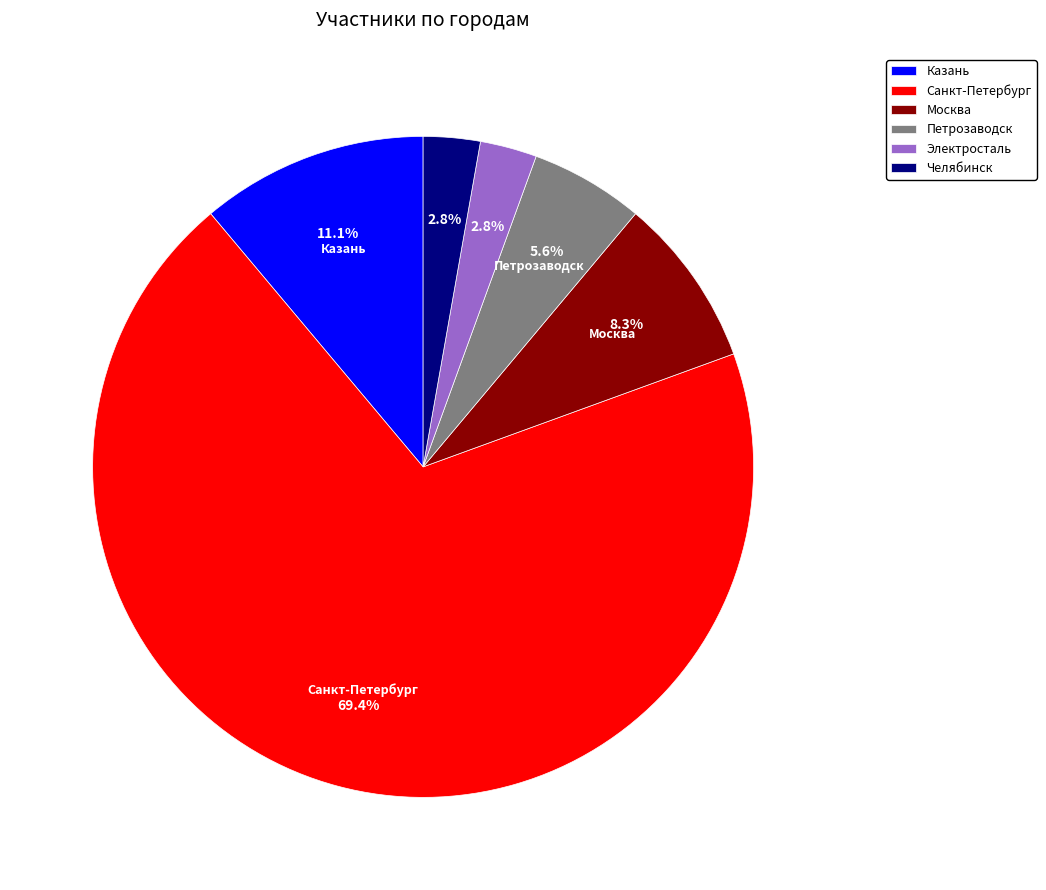

What percentage is the Москва slice, to the nearest percent?

8%